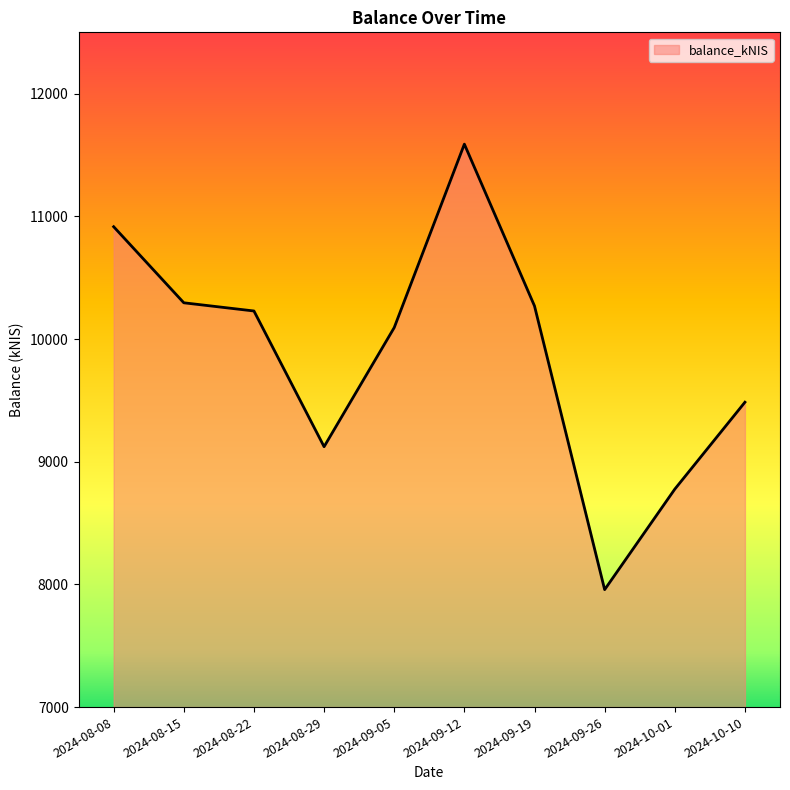

What is the greatest value displayed?

11588.6